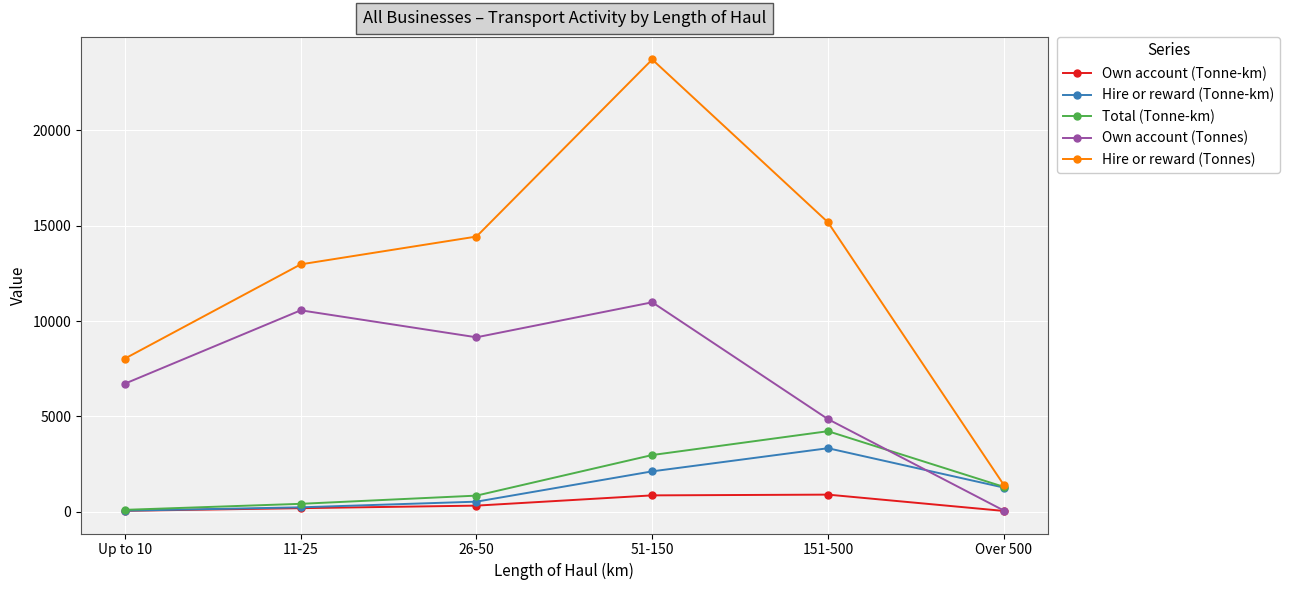

What value does the Hire or reward (Tonnes) series have at 151-500, to the nearest 10?

15180